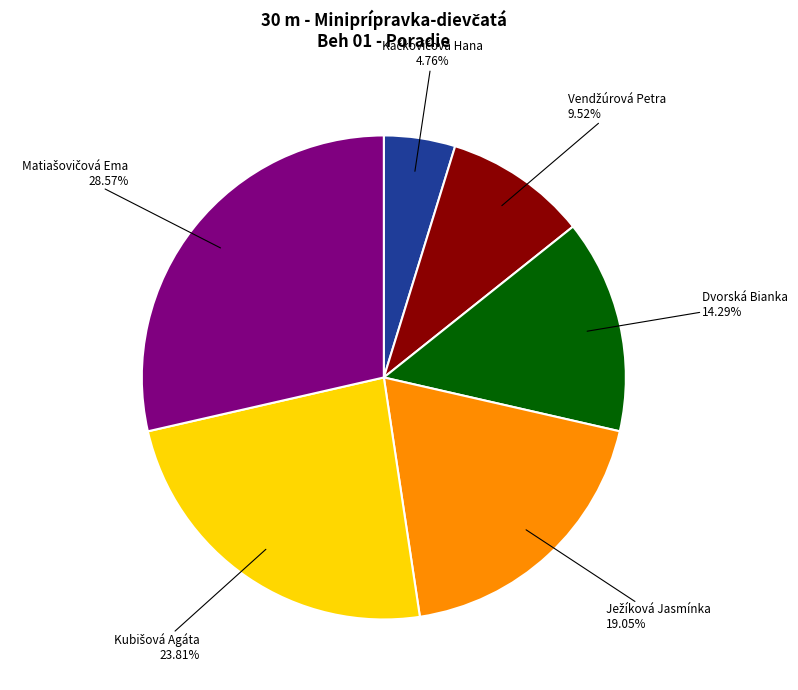

Is there any slice that represents more than half of the pie?

No